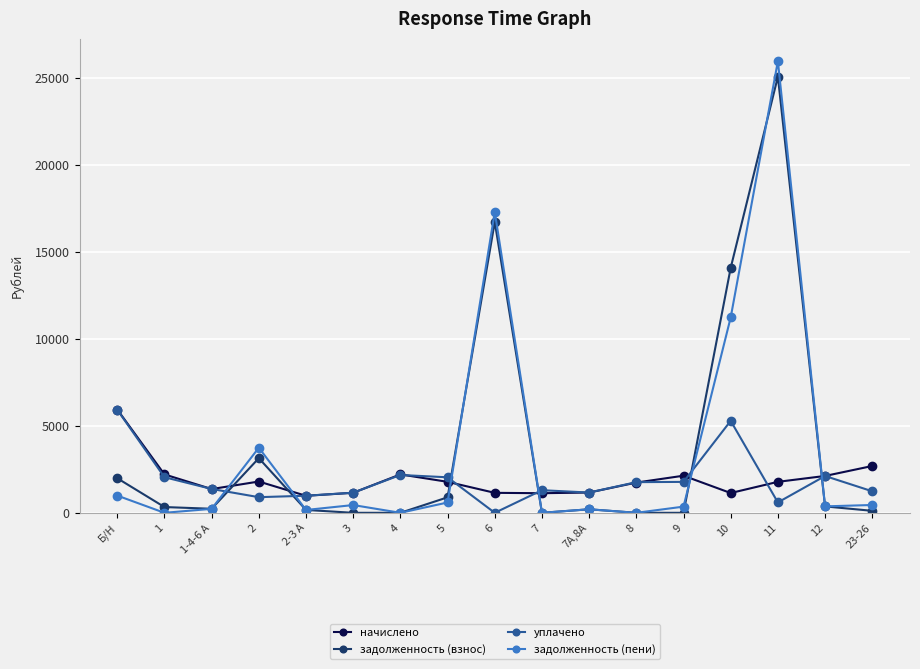

What is the difference between the maximum and minimum values in the задолженность (взнос) series?

25046.6